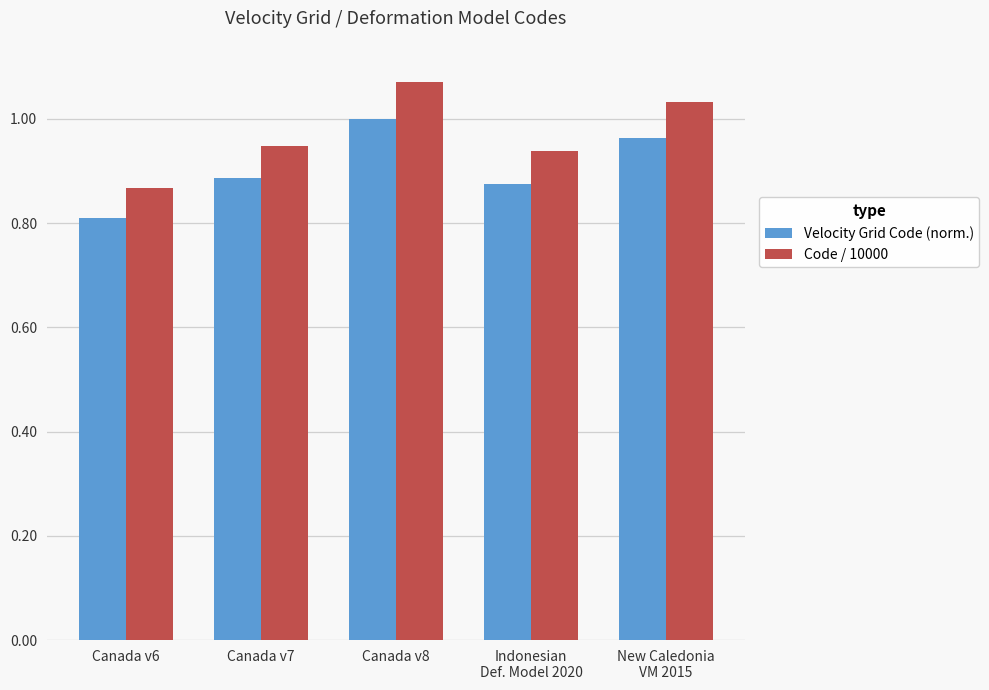

True or false: Code / 10000 has a value of 0.6 at Canada v8.

False